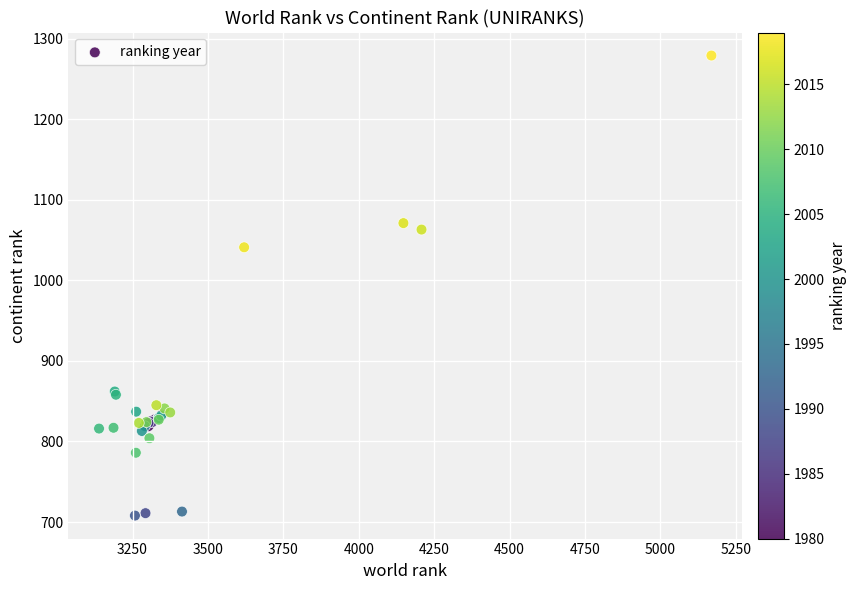

What Y value in the scatter plot is closest to 993?

1041